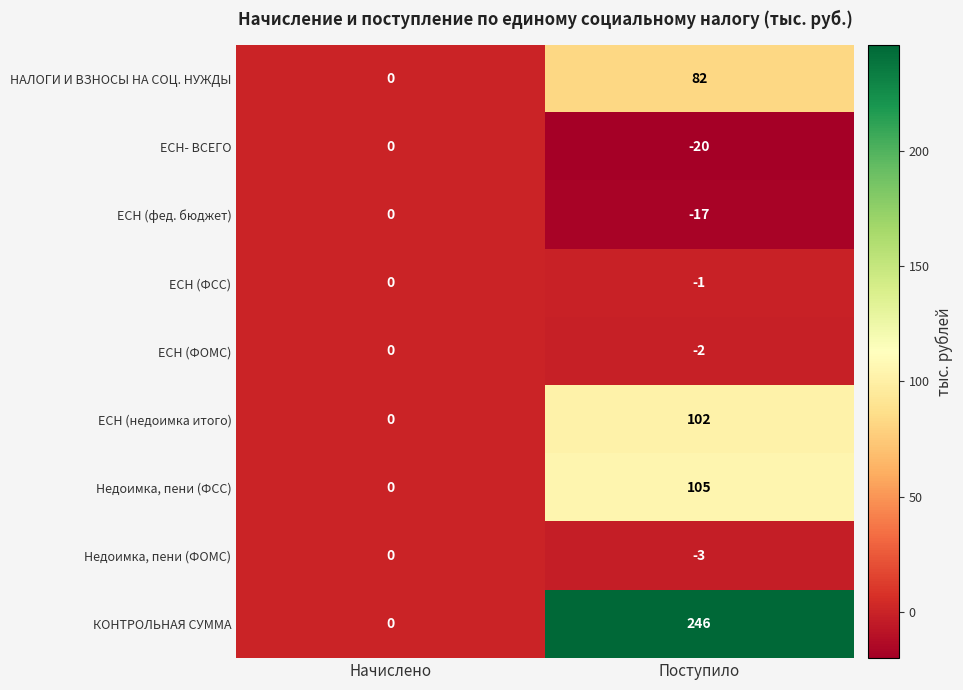

Is it true that ЕСН (фед. бюджет) equals -8 at Начислено?

False